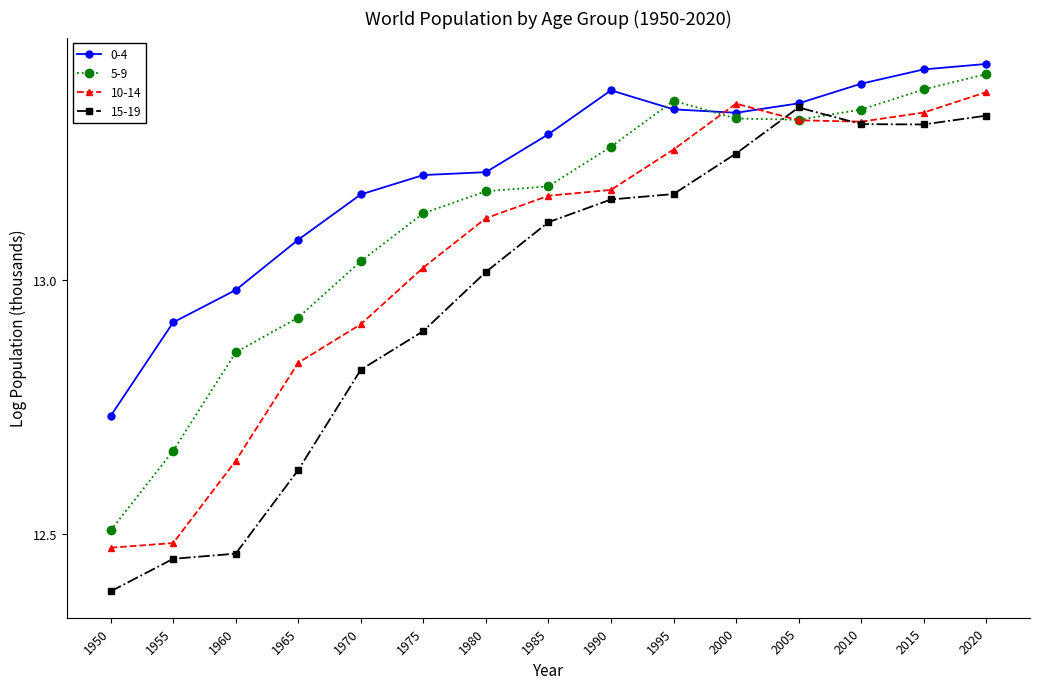

List the series in order of their overall mean, highest first.

0-4, 5-9, 10-14, 15-19